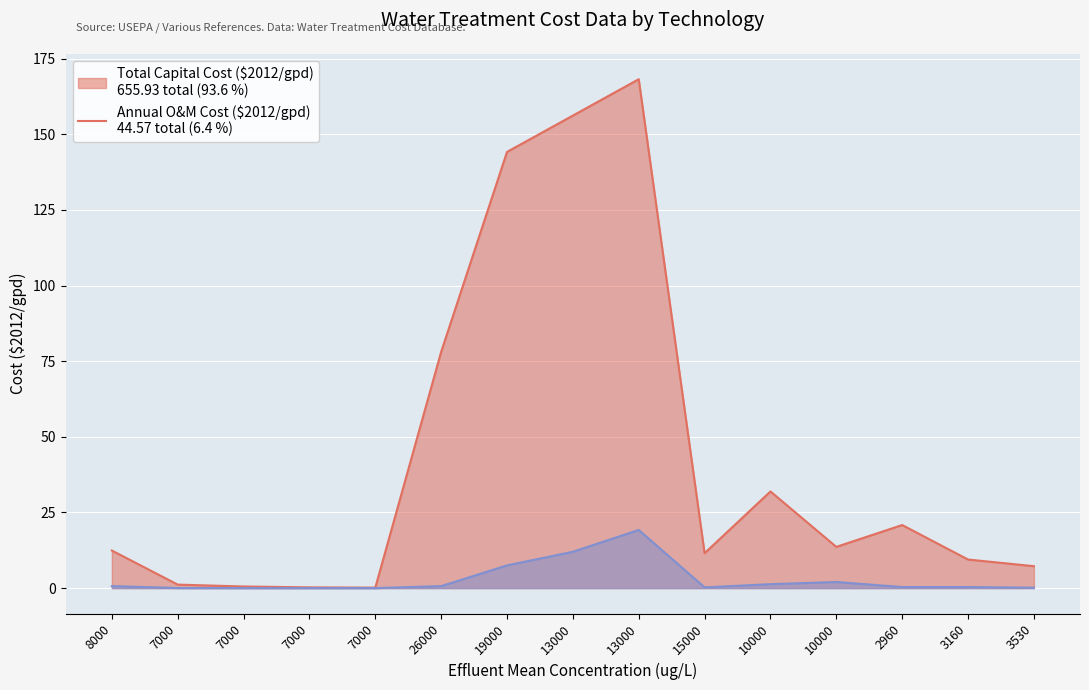

True or false: Total Capital Cost ($2012/gpd) and Annual O&M Cost ($2012/gpd) intersect in this chart.

False